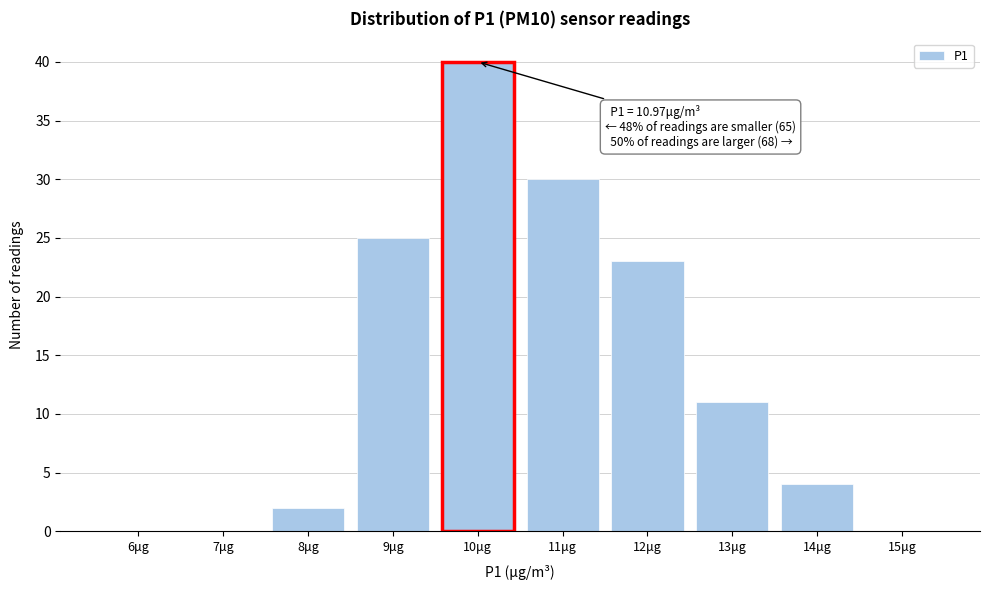

Reading right to left, what are all the values shown in this chart?

15μg=0	14μg=4	13μg=11	12μg=23	11μg=30	10μg=40	9μg=25	8μg=2	7μg=0	6μg=0